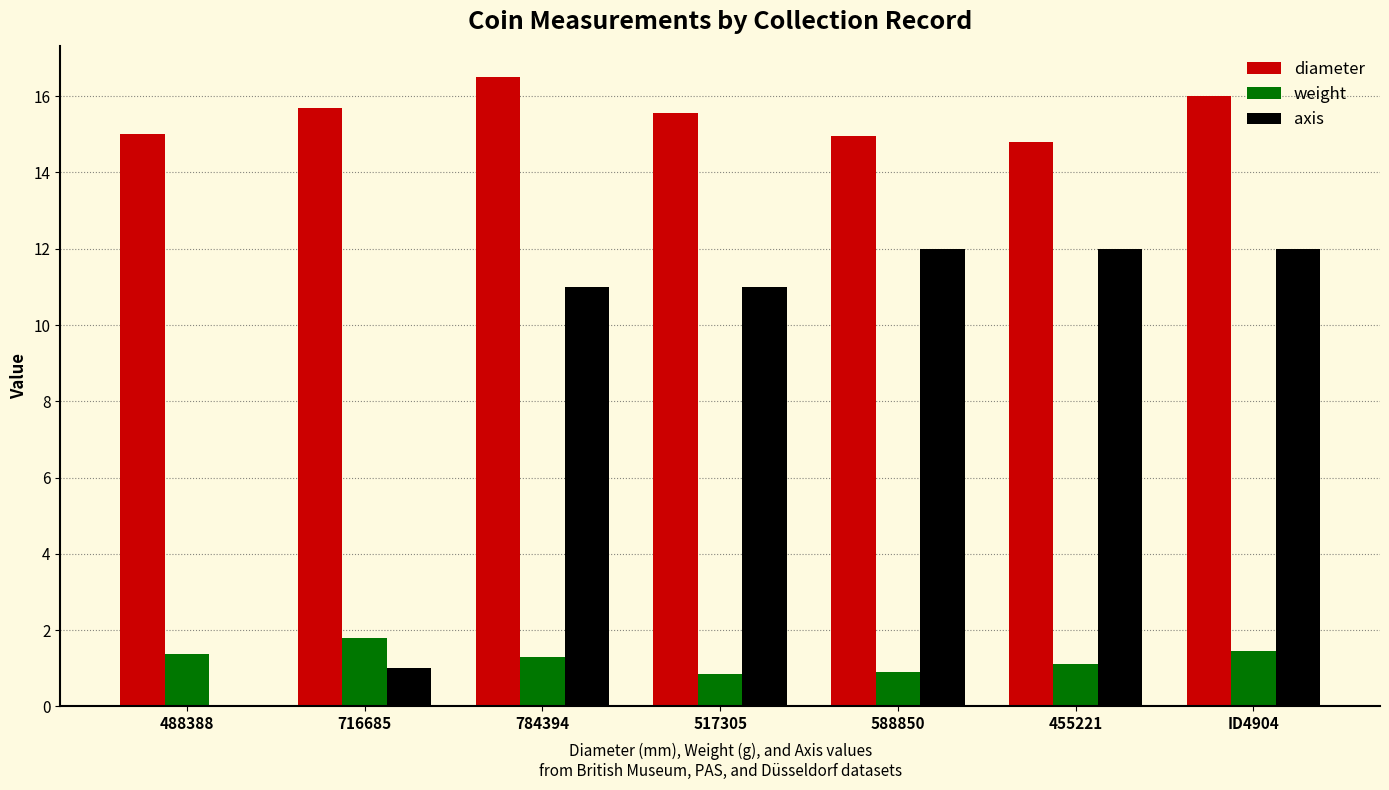

What is the sum of all axis values?

59.0